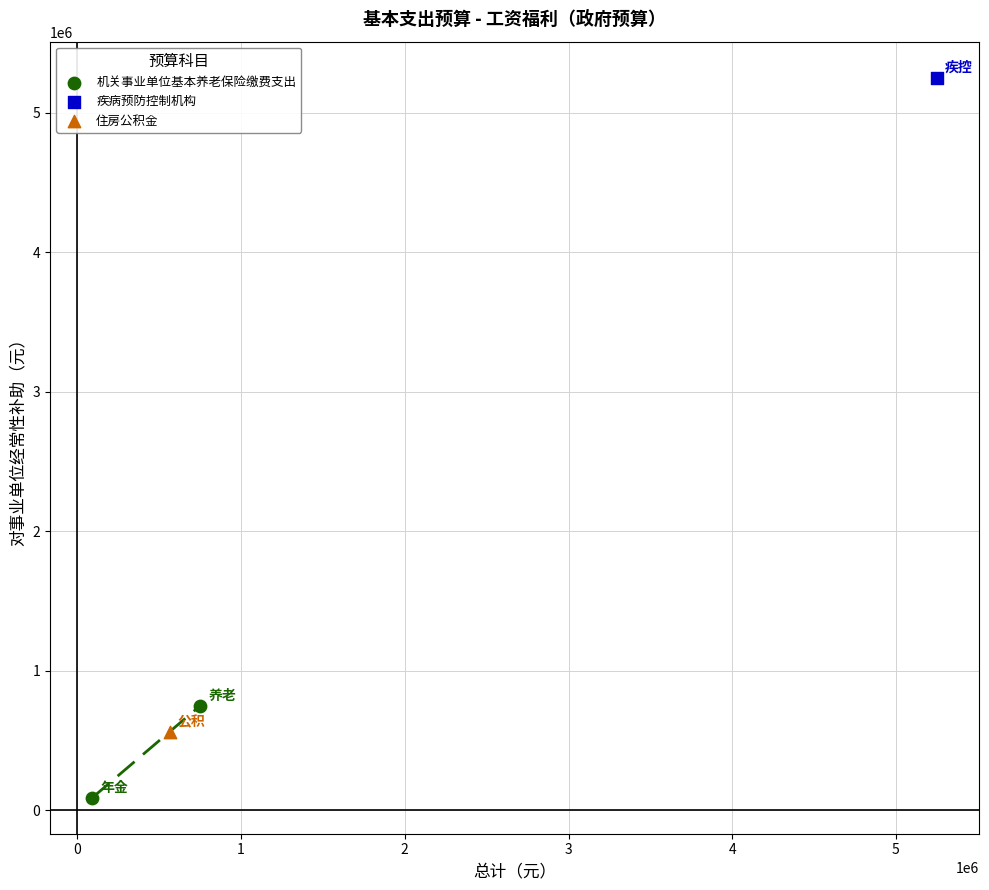

What are all the series names shown in the legend?

机关事业单位基本养老保险缴费支出, 疾病预防控制机构, 住房公积金